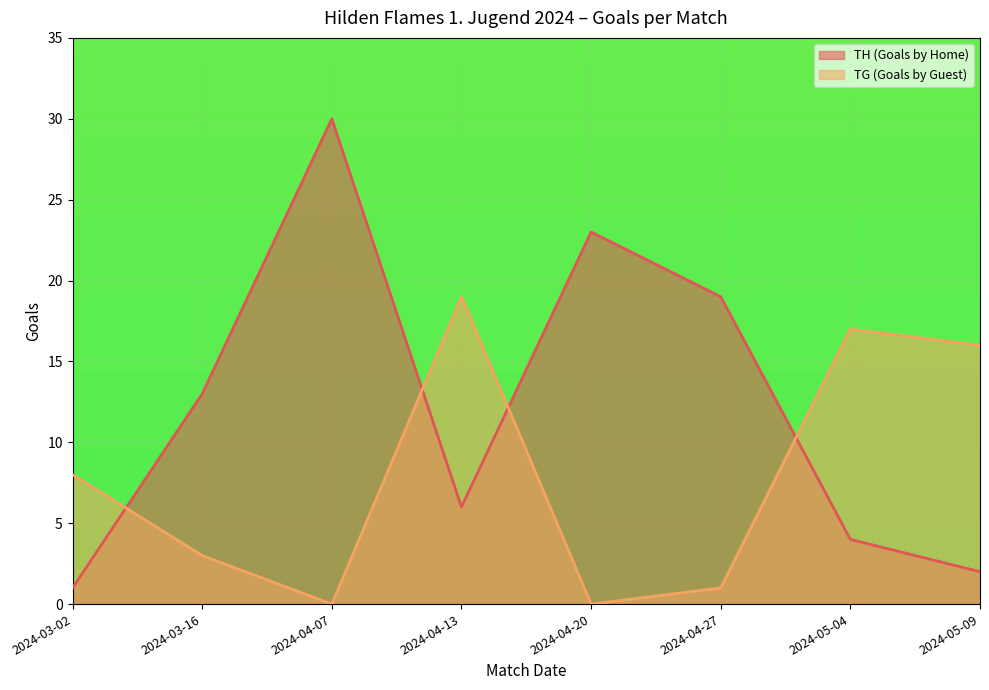

Between 2024-03-16 and 2024-04-20, which series saw the biggest shift?

TH (Goals by Home)